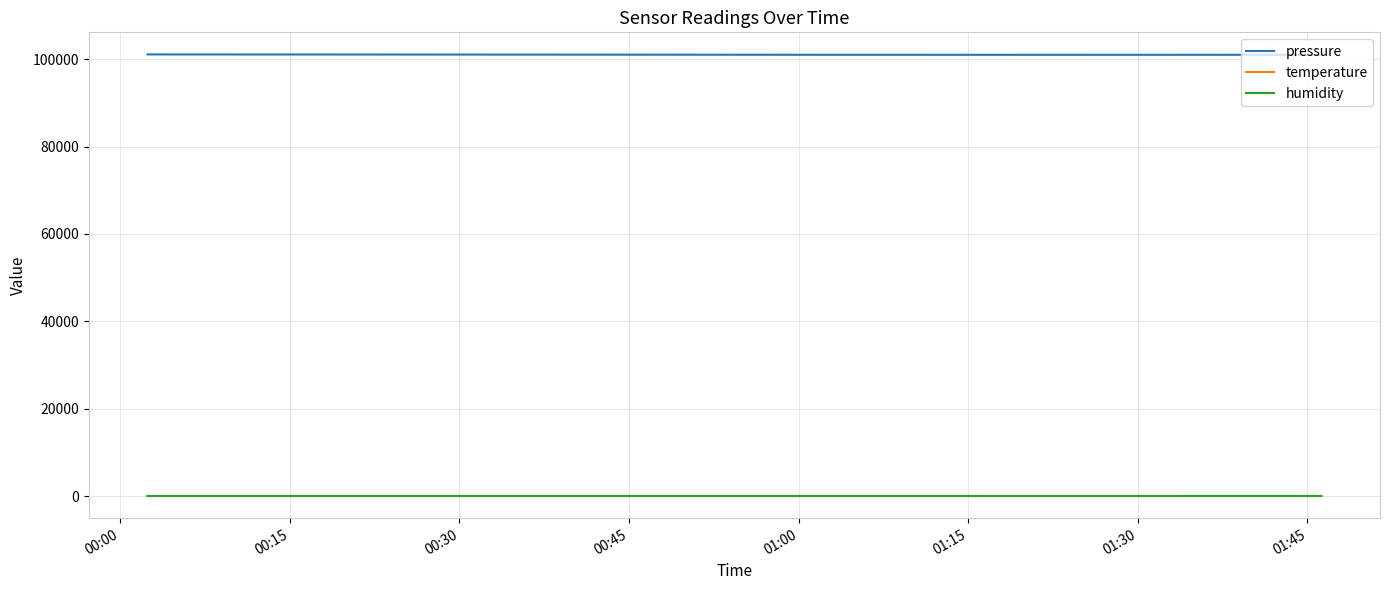

Which series has the largest range (max minus min)?

pressure